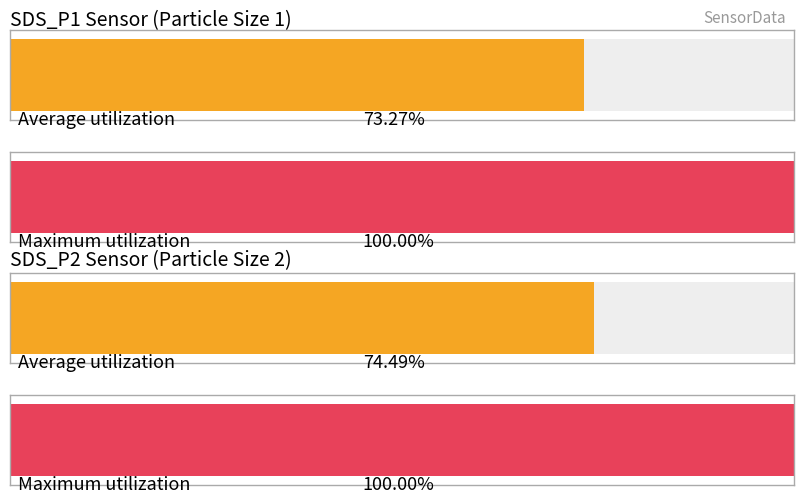

What are all the series names shown in the legend?

SDS_P1, SDS_P2